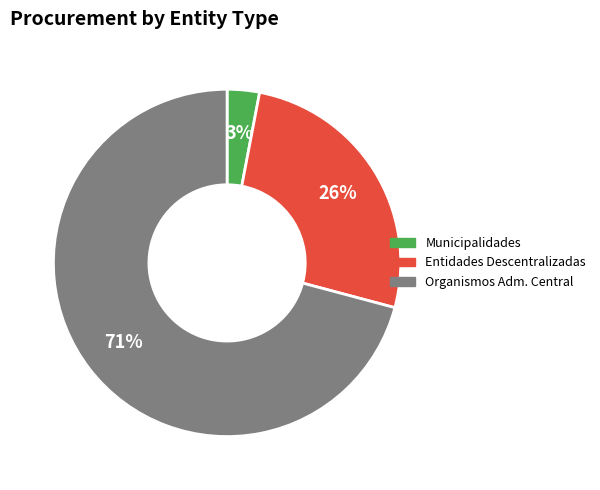

How many slices are in this pie chart?

3